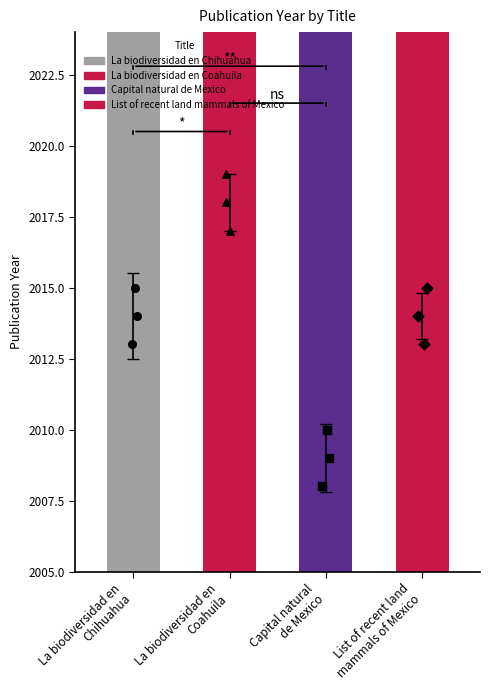

Between La biodiversidad en
Chihuahua and Capital natural
de Mexico, which is larger?

La biodiversidad en
Chihuahua